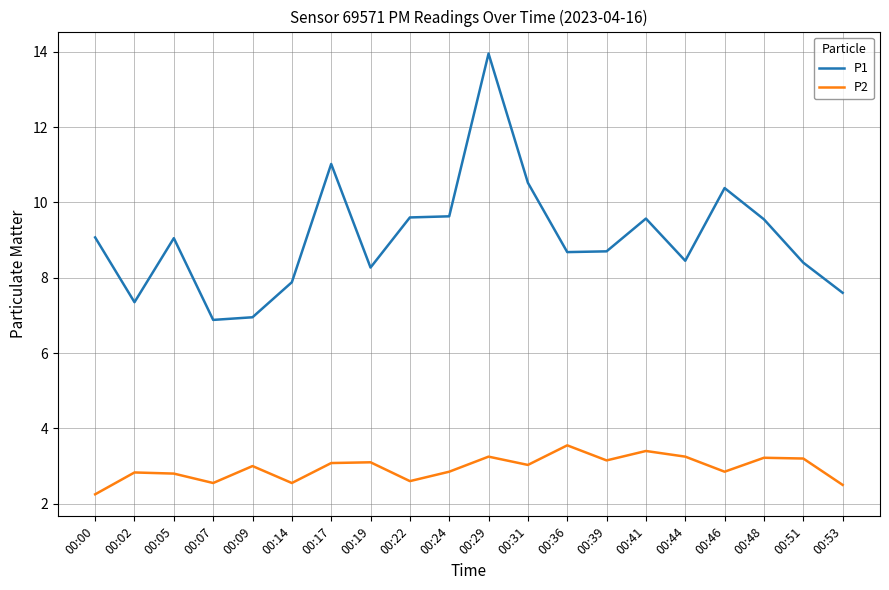

List the series in order of their overall mean, highest first.

P1, P2